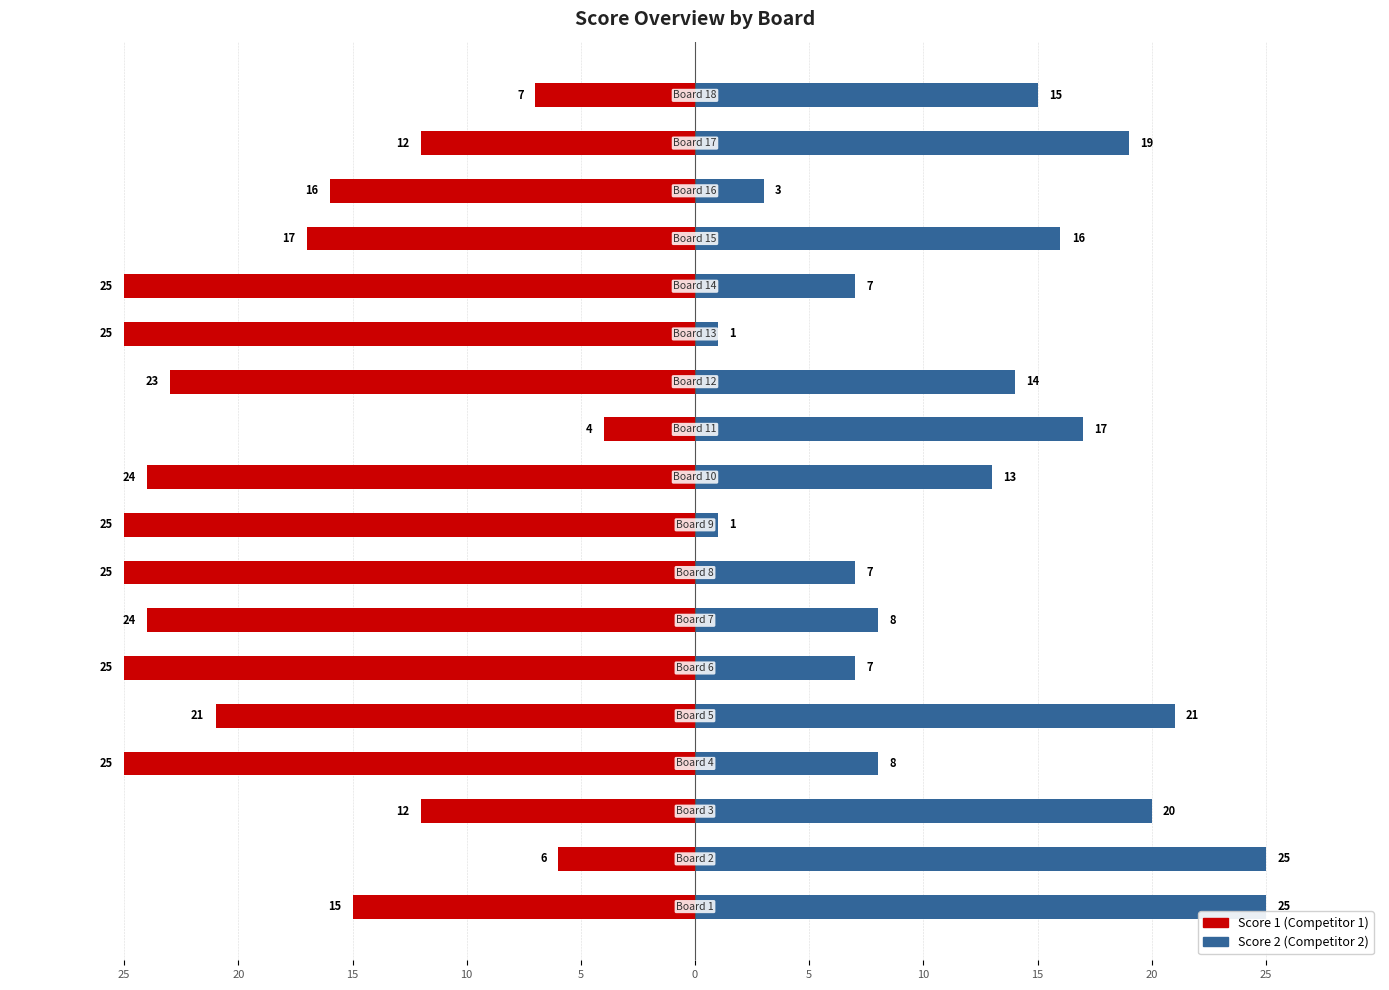

How many values in the Score 1 series exceed -21?

8